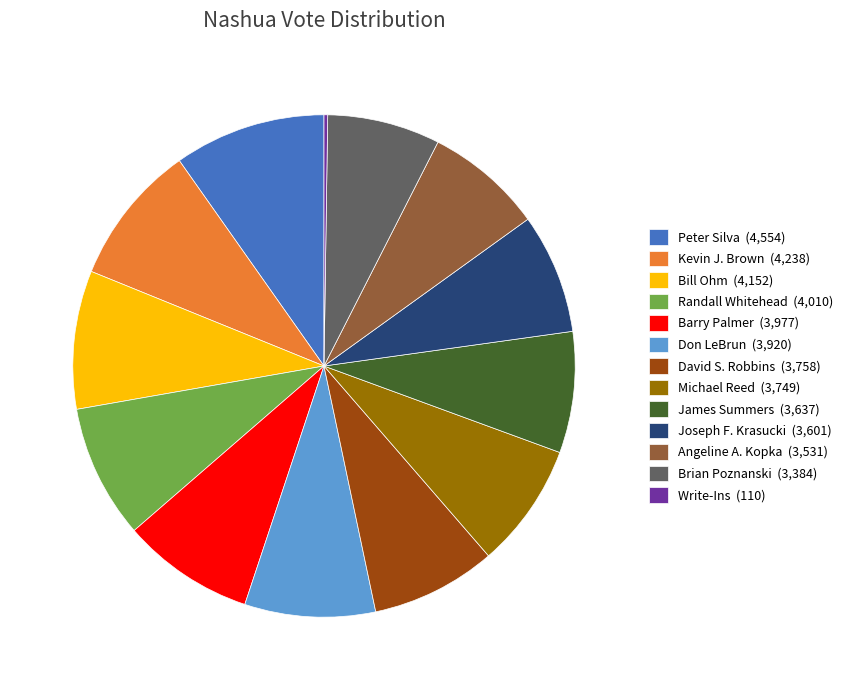

True or false: Don LeBrun (3,920) accounts for 8% of the total.

True